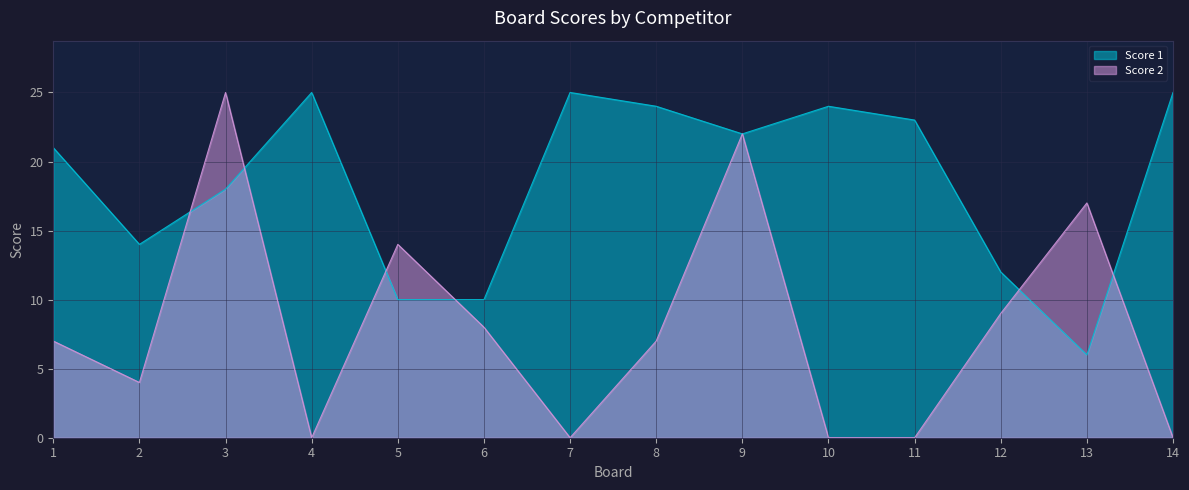

Between which two adjacent categories do Score 1 and Score 2 first intersect?

2 and 3